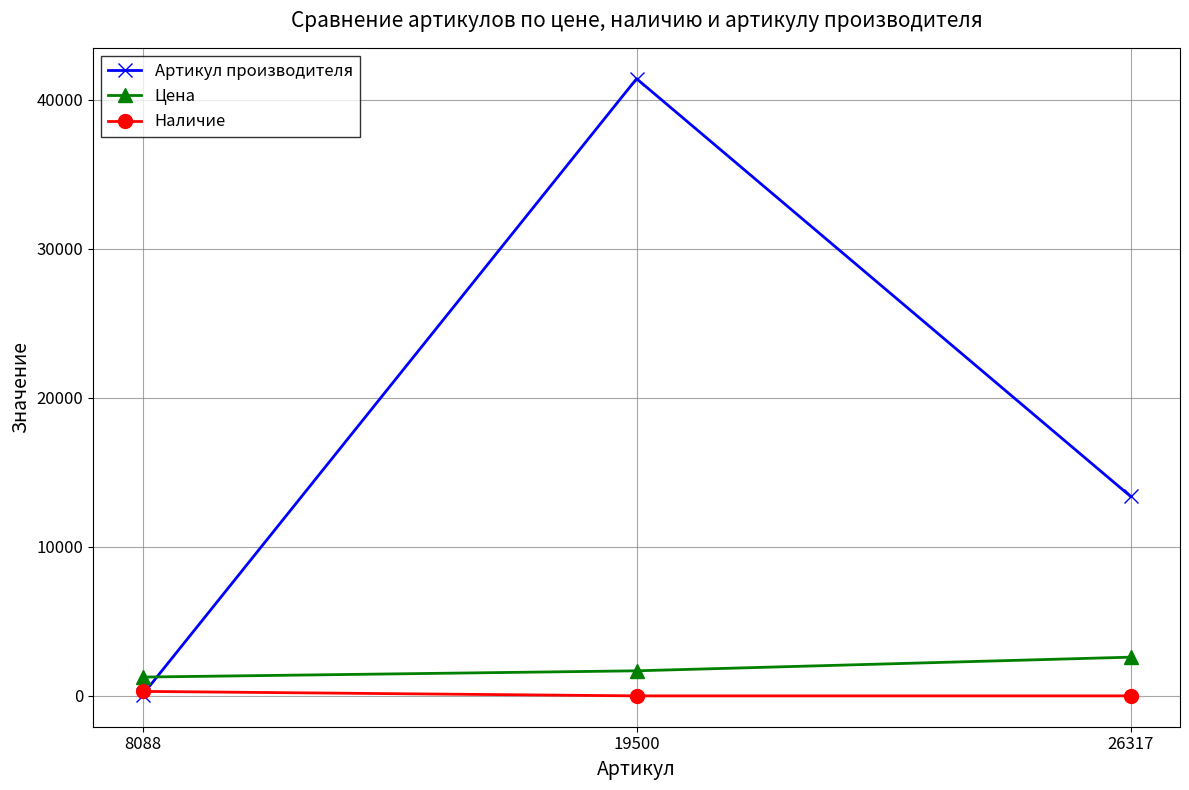

What is the minimum value for Артикул производителя?

65